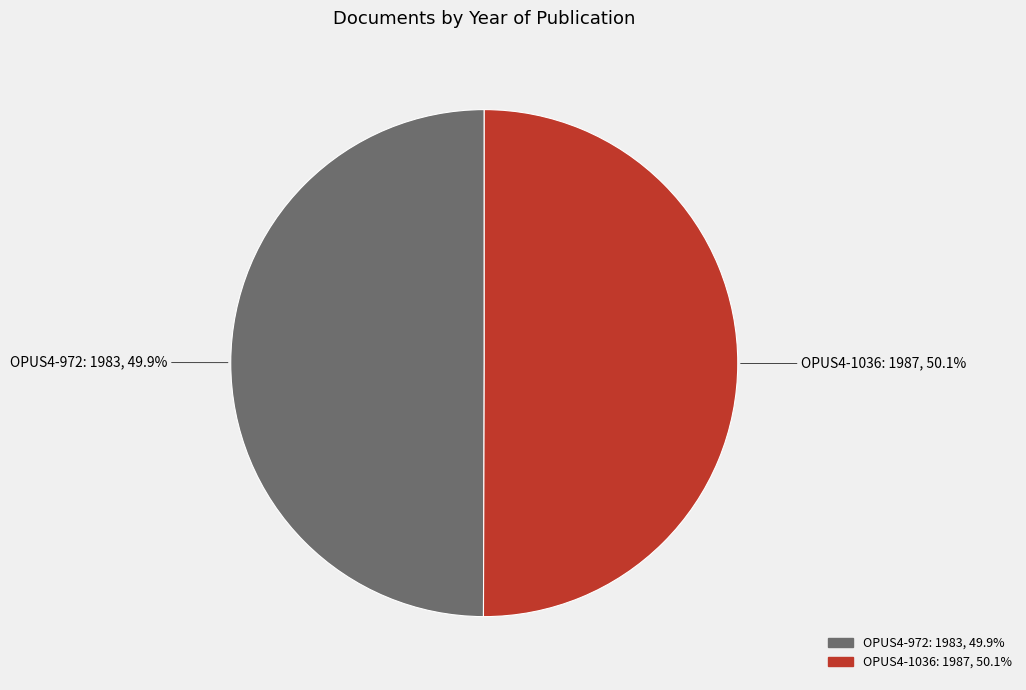

The OPUS4-972 slice represents 62% of the pie. True or false?

False